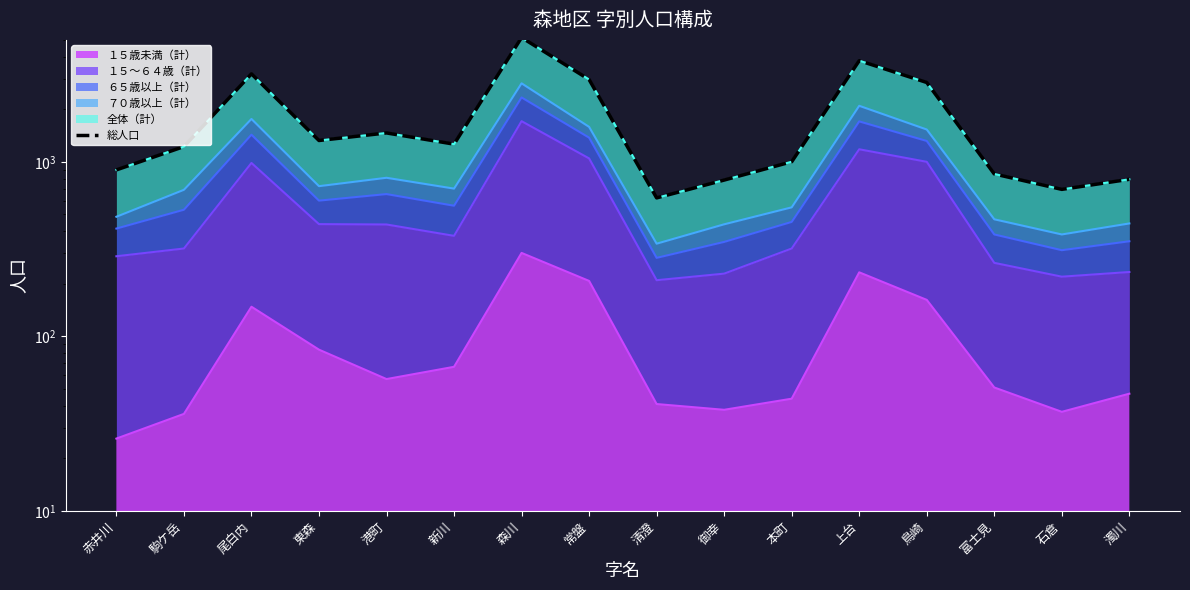

The chart shows a value of 856 at 港町. True or false?

False